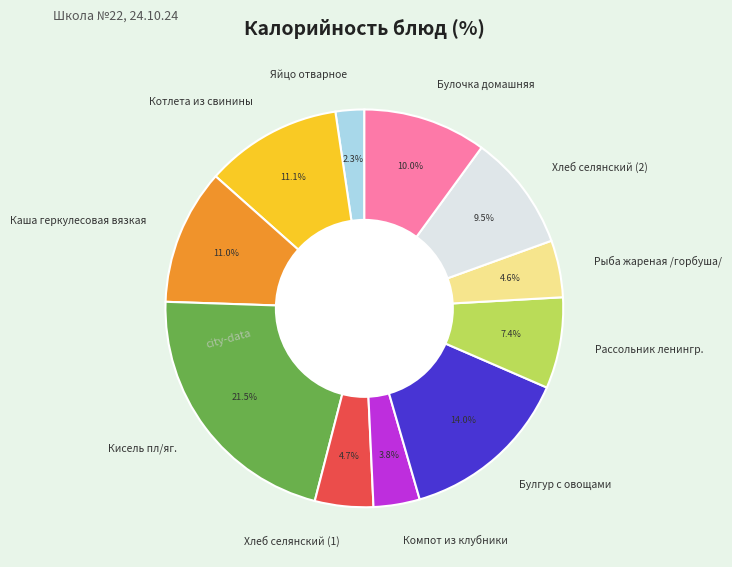

Does Яйцо отварное account for over 50% of the chart?

No